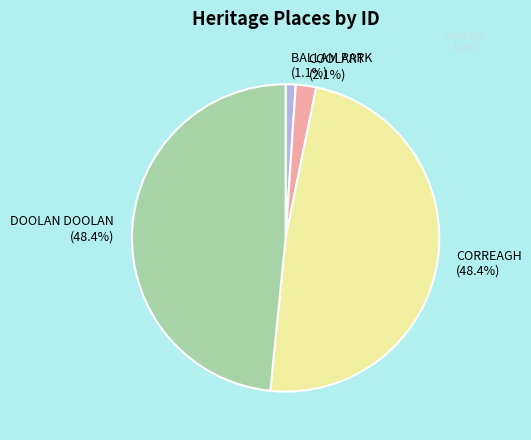

How many slices are in this pie chart?

4